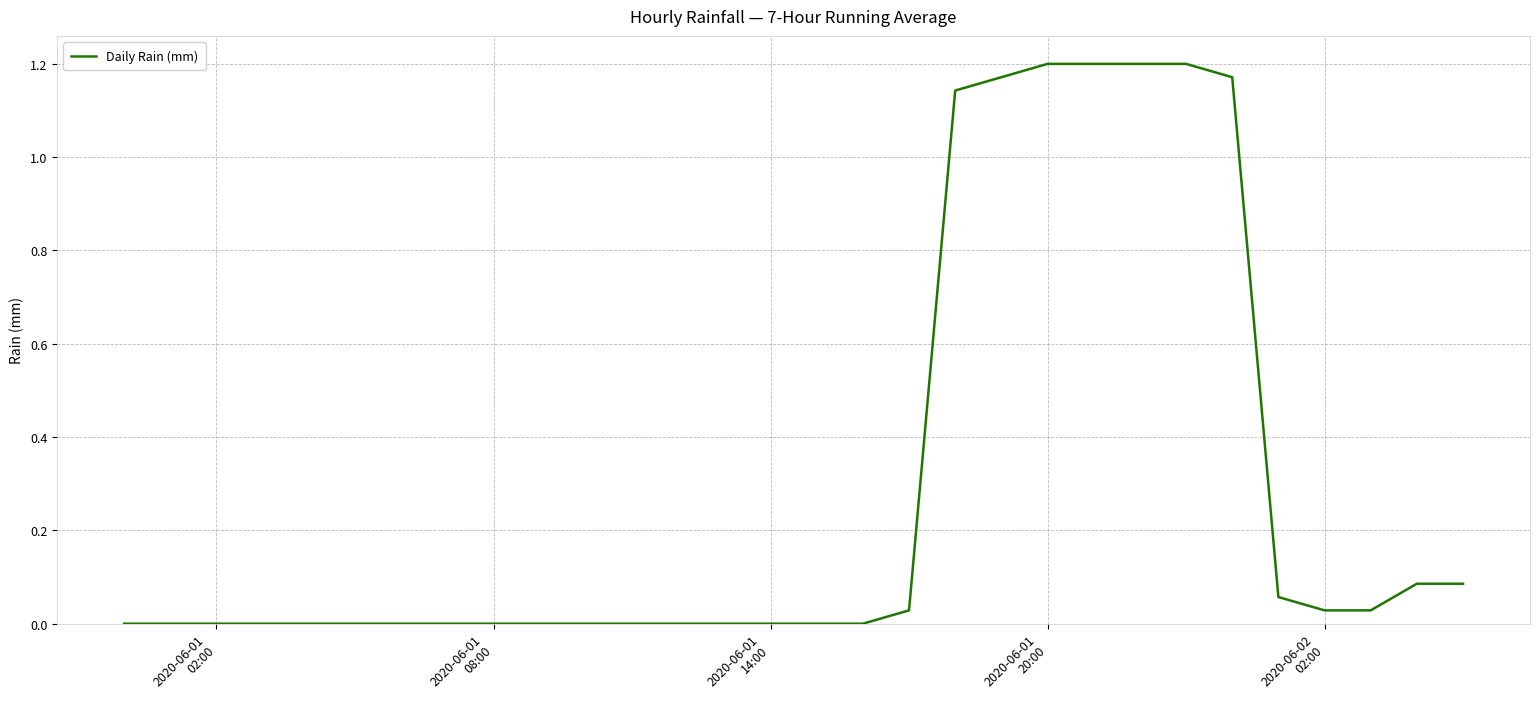

Does the chart display data point markers on the line(s)?

No